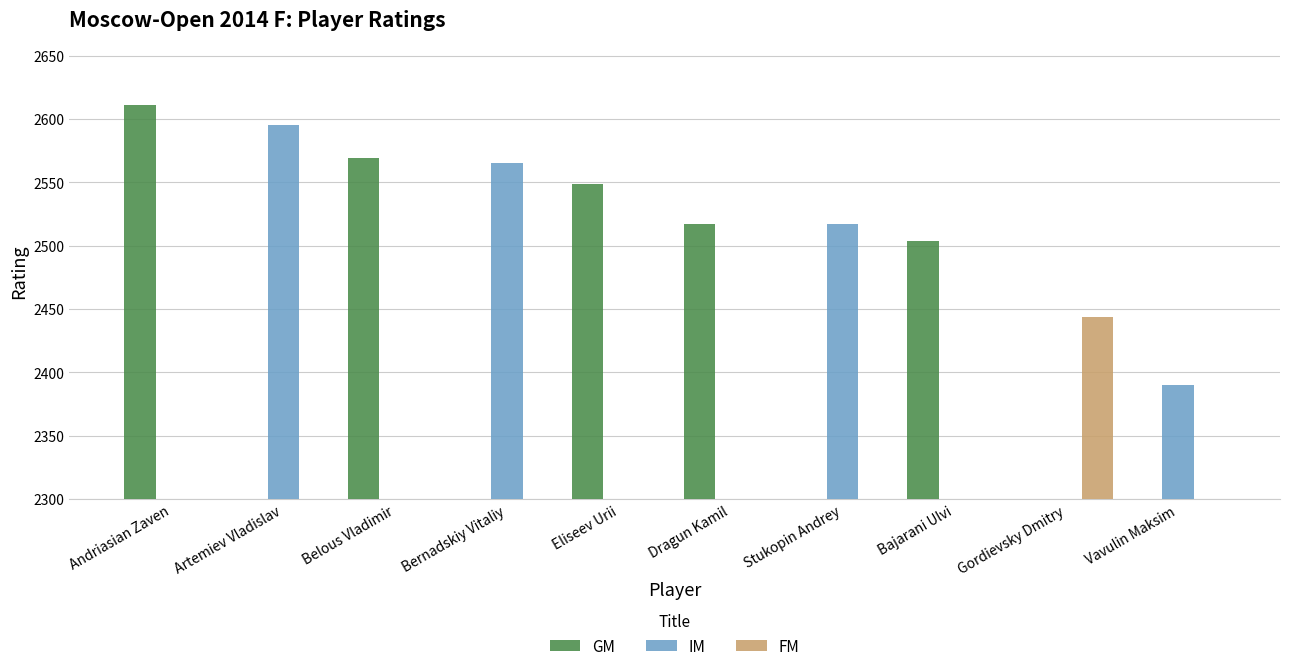

The value of IM at Bajarani Ulvi is -1397. True or false?

False